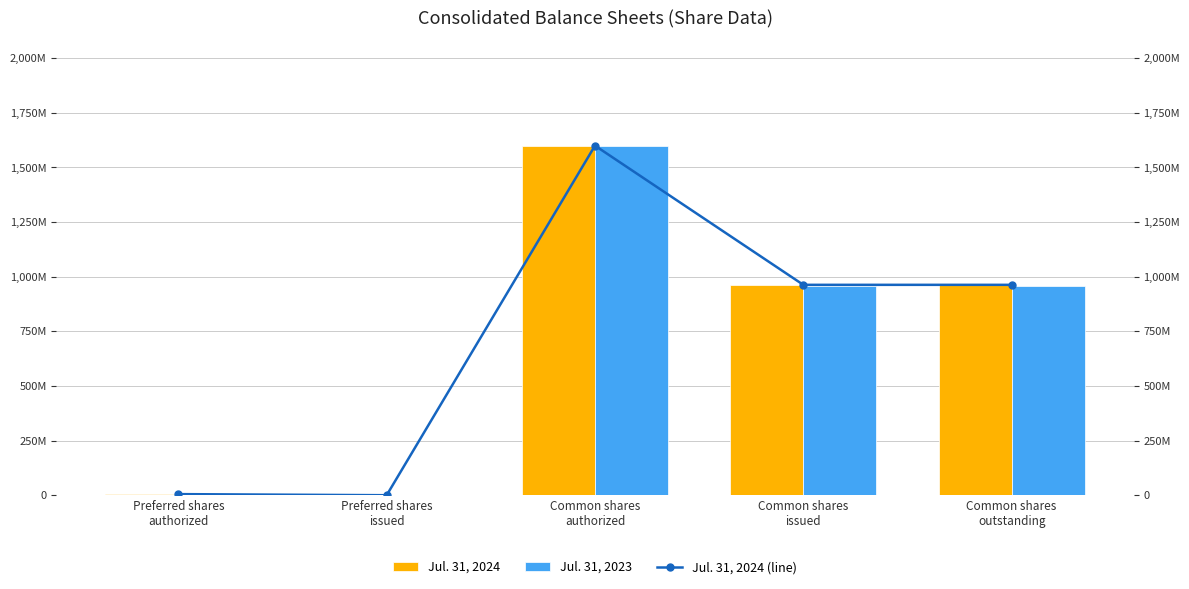

What position from the right is Preferred shares
issued?

4